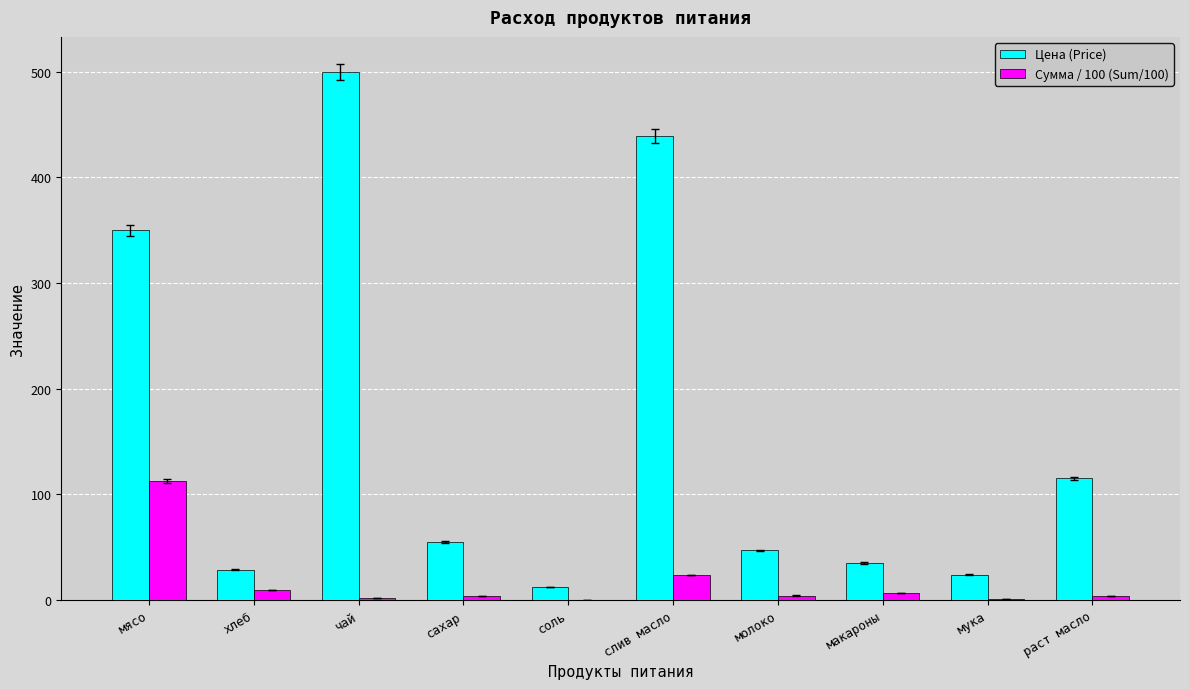

Between сахар and соль, which series saw the biggest shift?

Цена (Price)